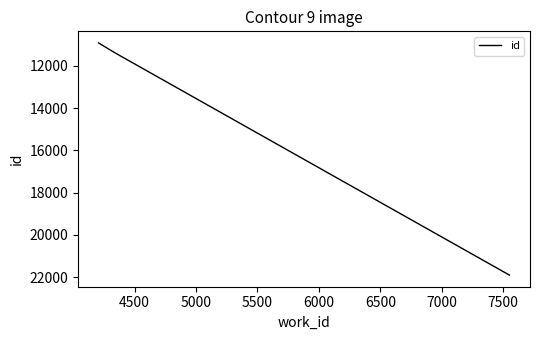

What is the greatest value displayed?

21909